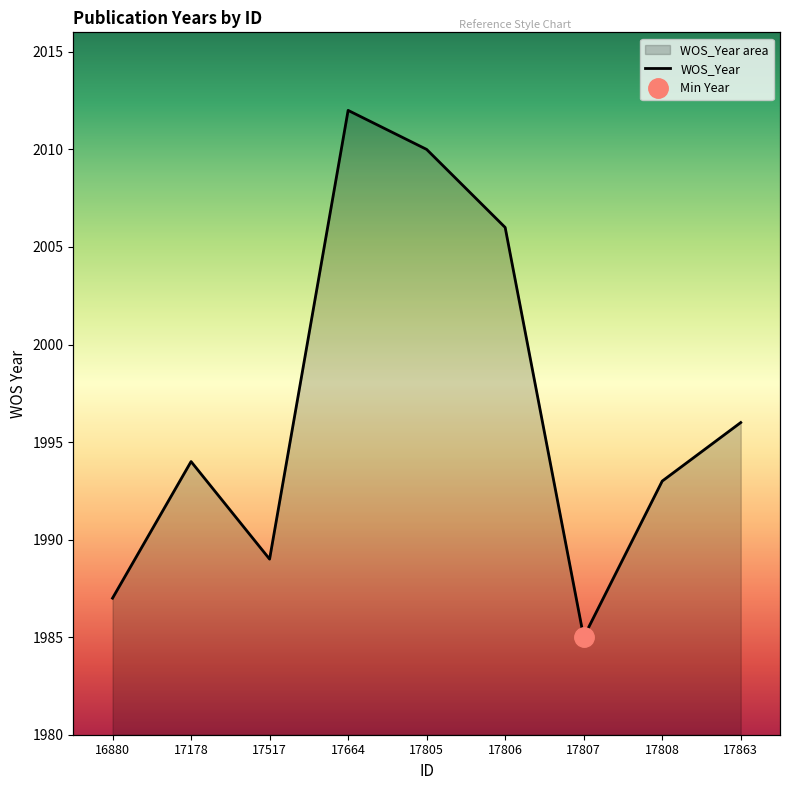

What is the value of the 1st point from the left?

1987